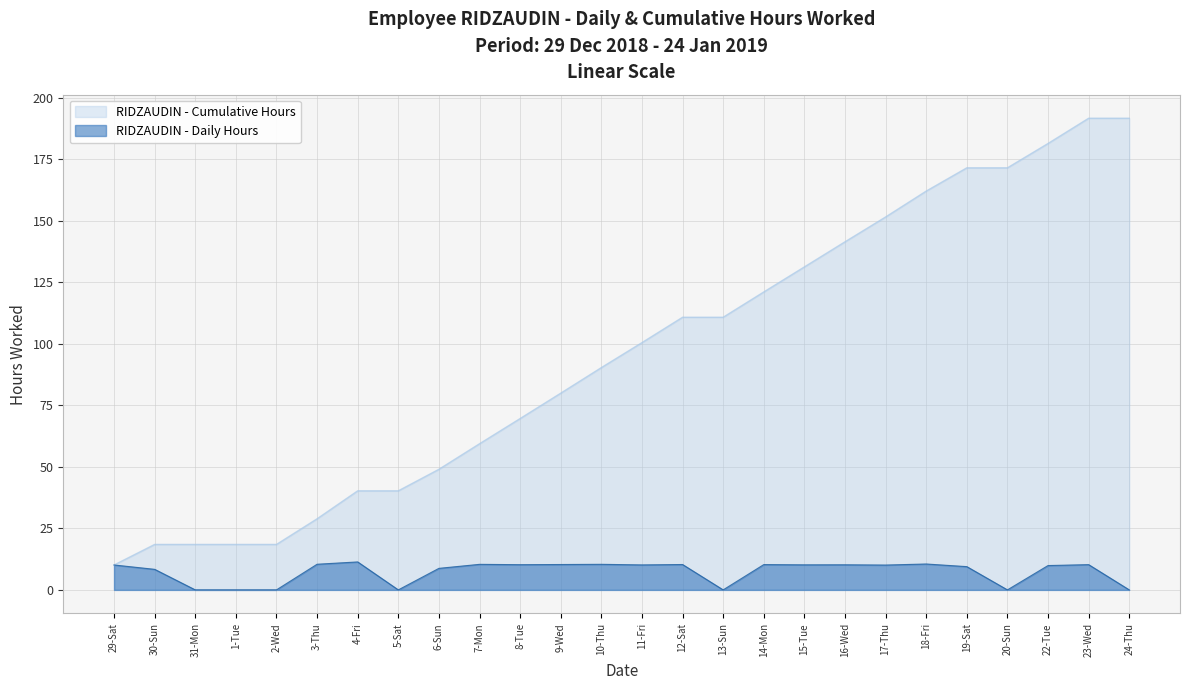

How many lines are shown in the chart?

2